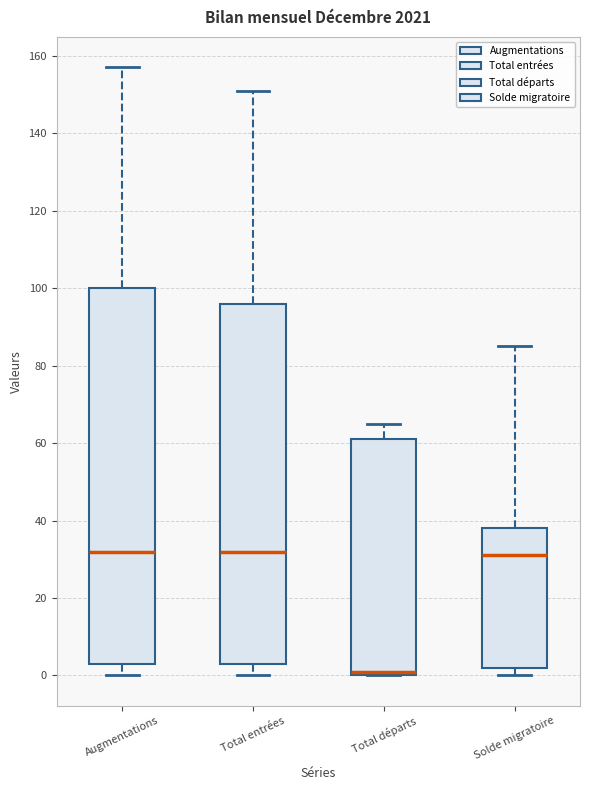

Which box is the tallest, from its lower edge to its upper edge?

Augmentations